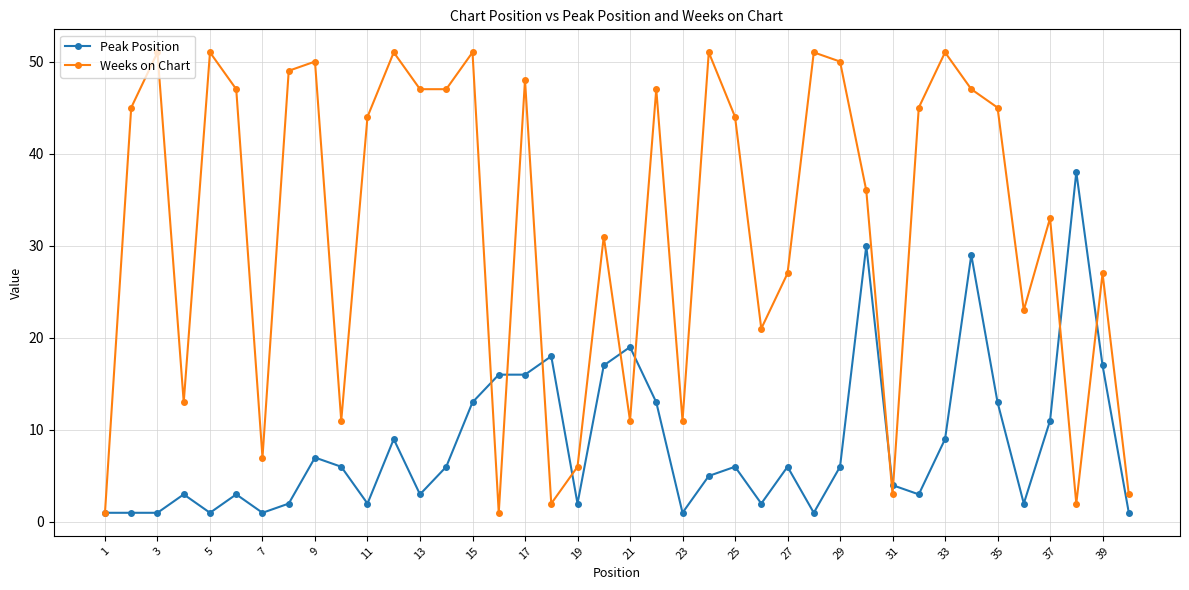

Reading left to right, transcribe all the data shown in this chart.

Peak Position: 1	1	1	3	1	3	1	2	7	6	2	9	3	6	13	16	16	18	2	17	19	13	1	5	6	2	6	1	6	30	4	3	9	29	13	2	11	38	17	1
Weeks on Chart: 1	45	51	13	51	47	7	49	50	11	44	51	47	47	51	1	48	2	6	31	11	47	11	51	44	21	27	51	50	36	3	45	51	47	45	23	33	2	27	3